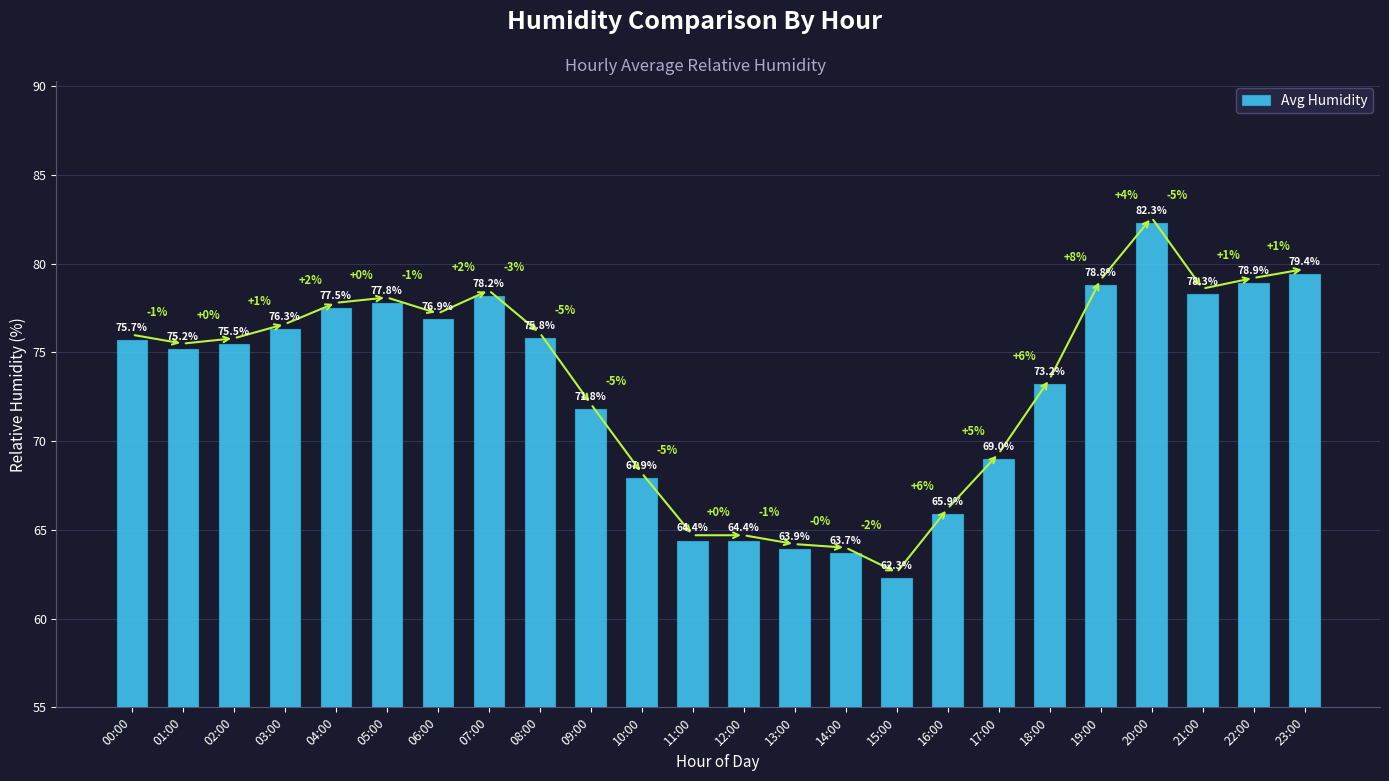

Where is the data nearest to the value 72?

09:00